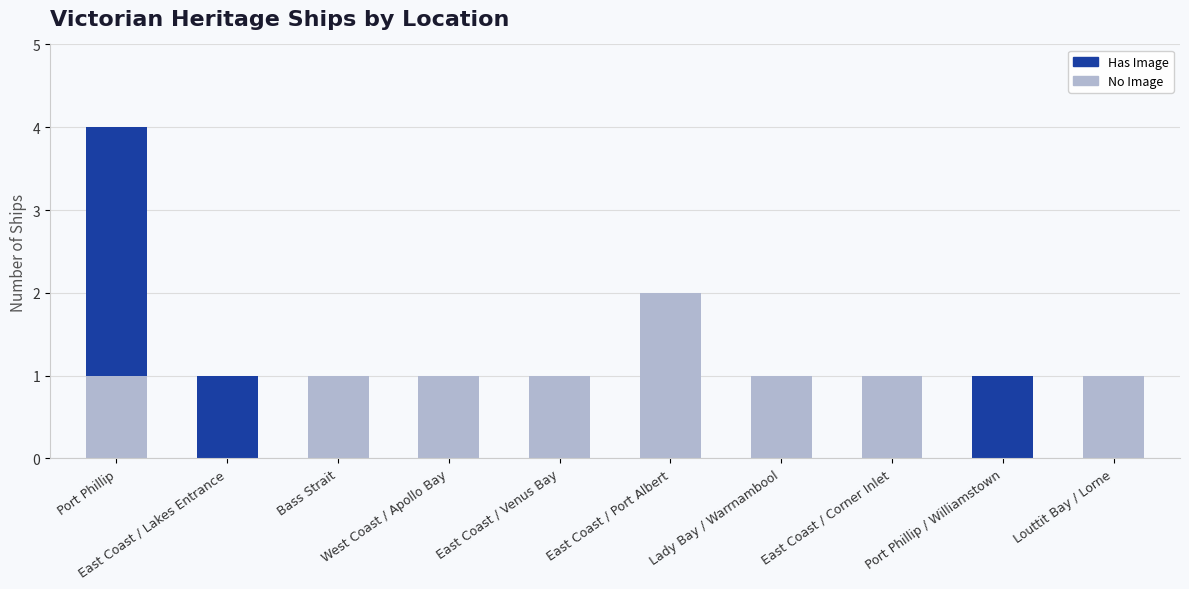

What is the sum of all No Image values?

9